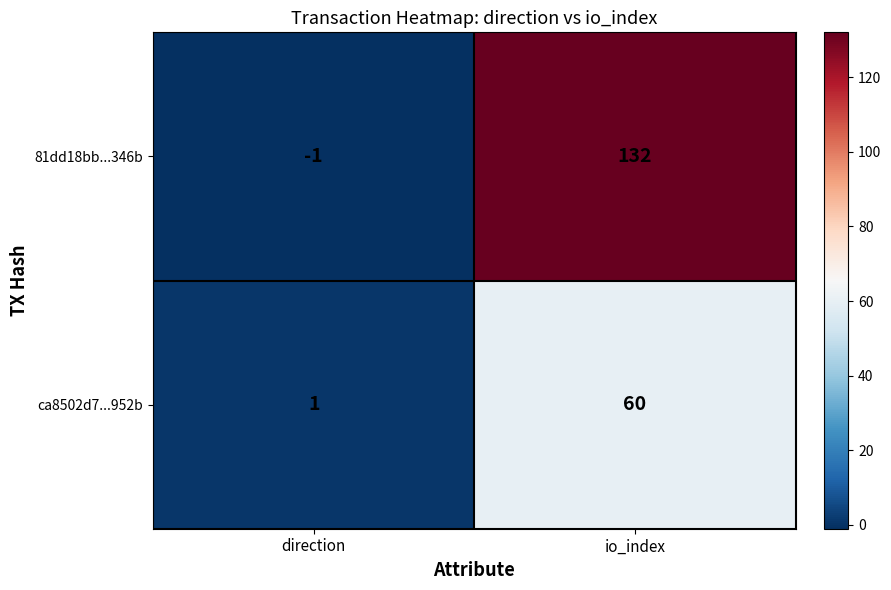

At direction, list the series in order from smallest to largest.

81dd18bb...346b, ca8502d7...952b